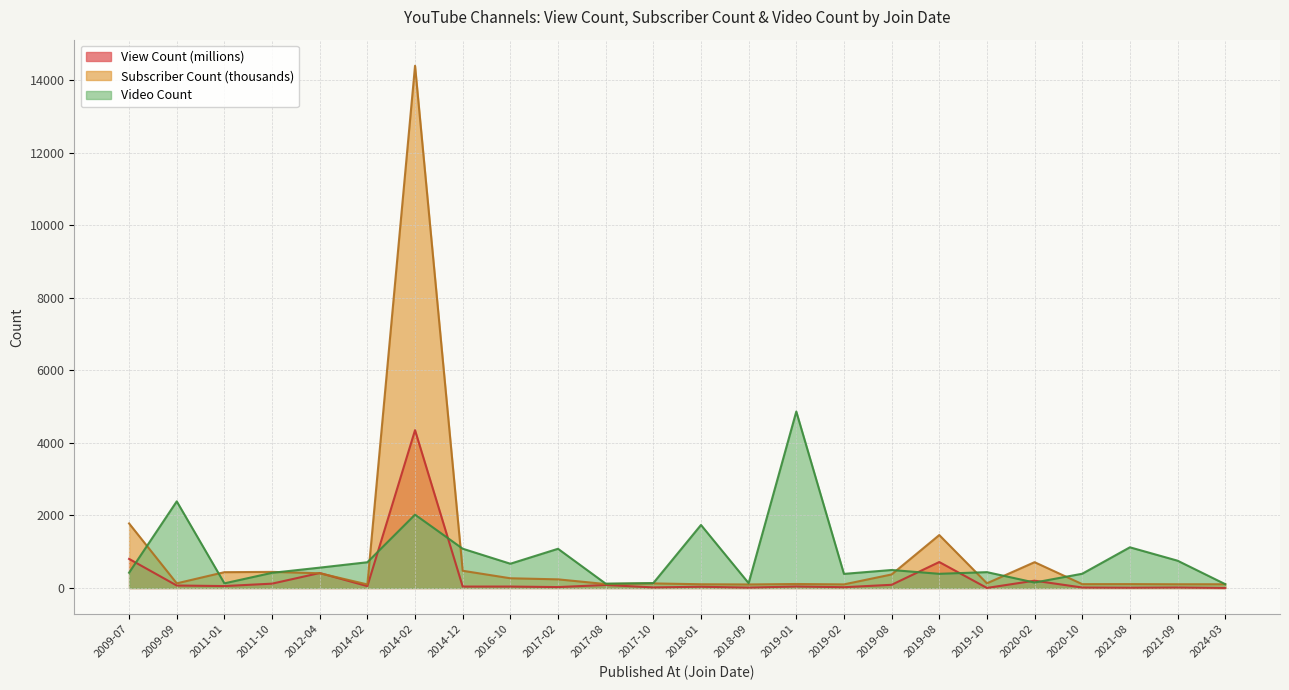

At which label does View Count first exceed 41?

2009-07